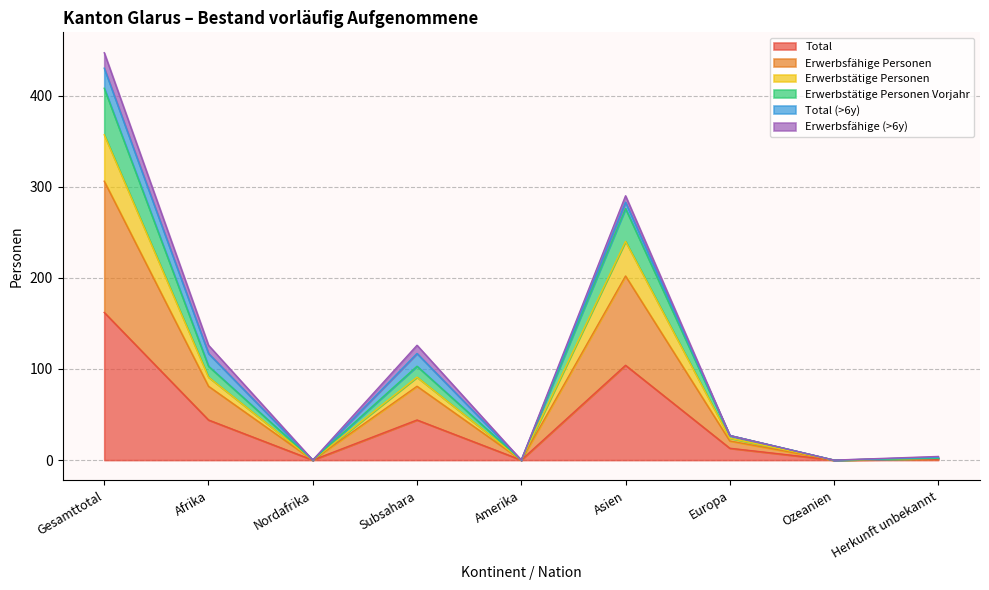

True or false: Total and Erwerbsfähige Personen intersect in this chart.

False